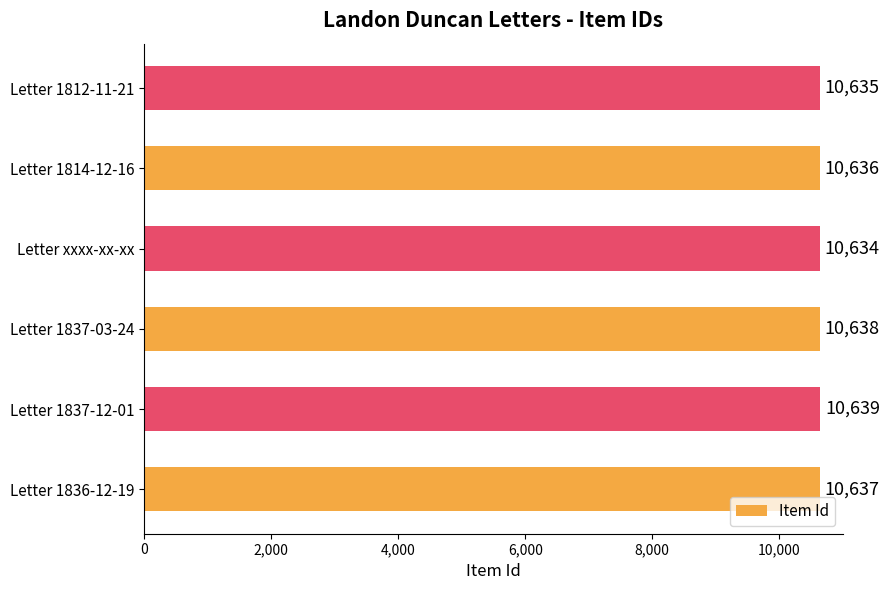

The chart shows a value of 10639 at Letter 1837-12-01. True or false?

True